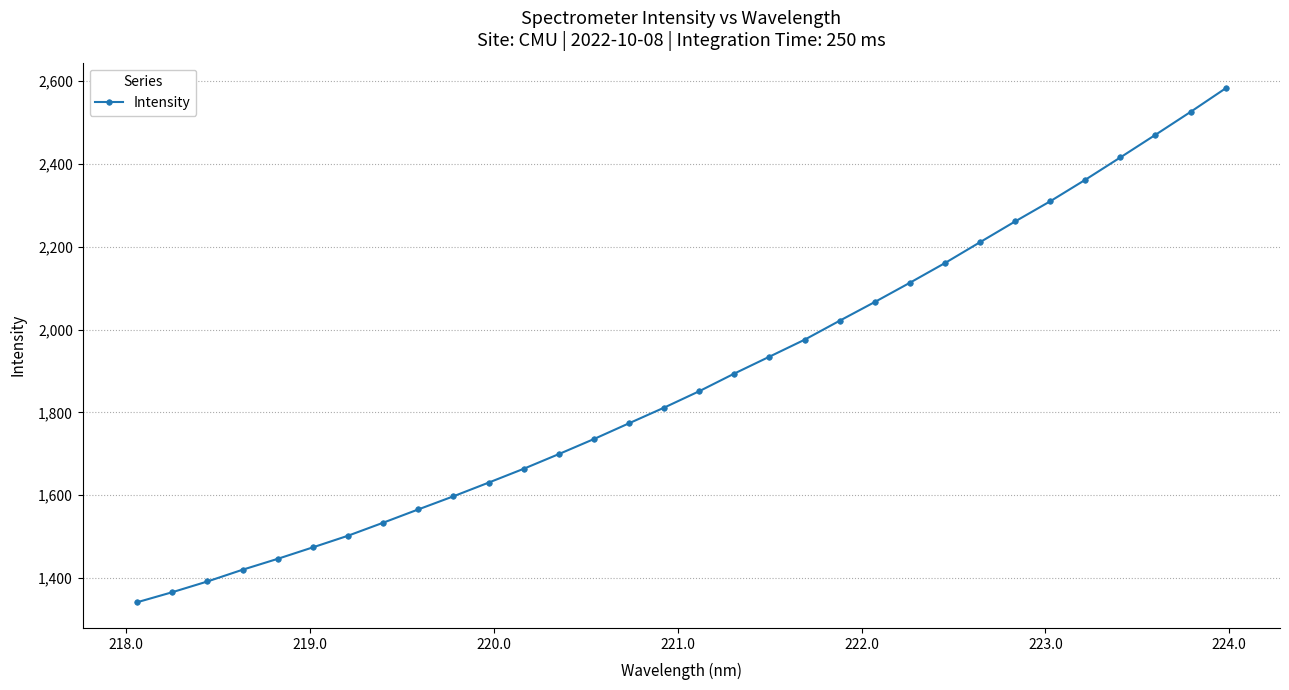

True or false: there are more than 2 points higher than both neighbors.

False